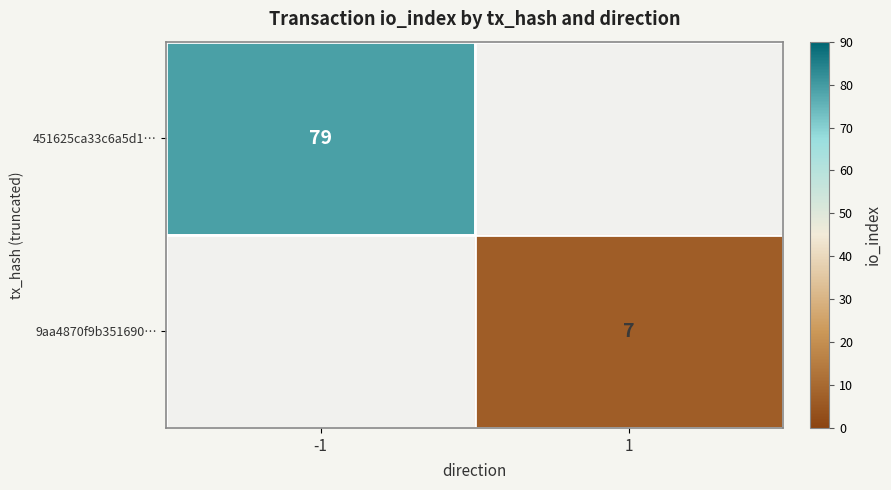

Is it true that 451625ca33c6a5d1… equals 34 at -1?

False